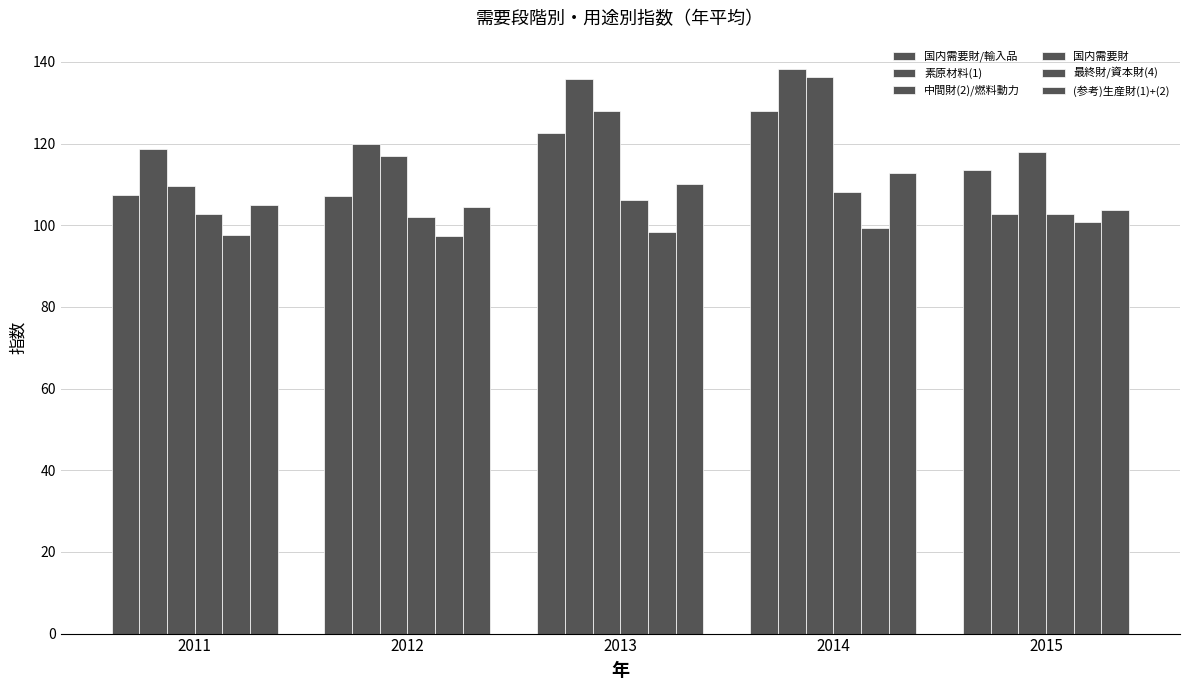

Are the bars horizontal?

No